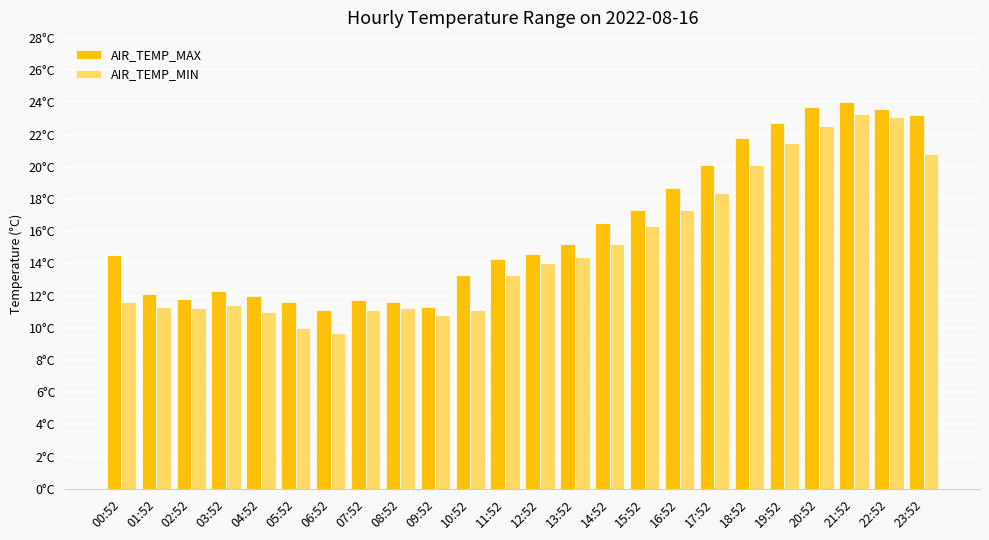

The value of AIR_TEMP_MIN at 17:52 is 18.4. True or false?

True